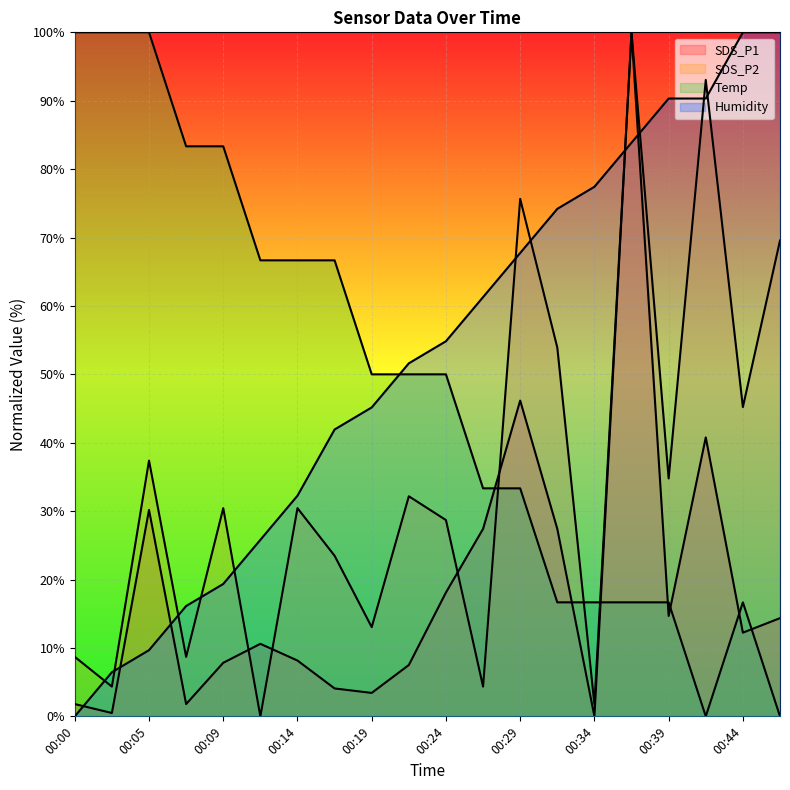

What is the sum of all SDS_P1 values?

377.0